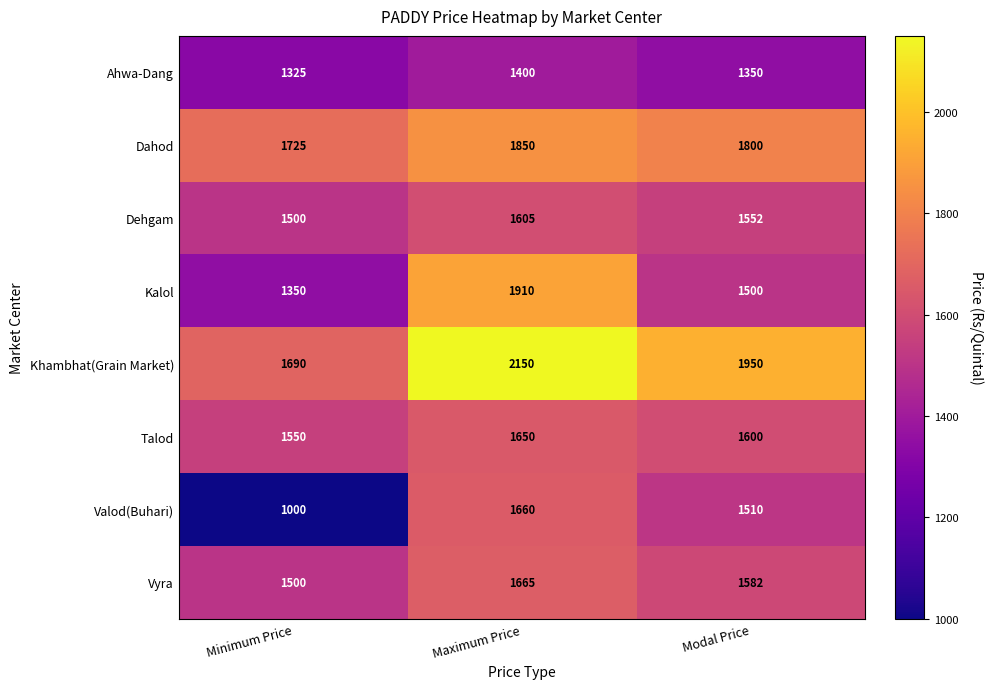

At which label is Talod closest to 1600?

Modal Price